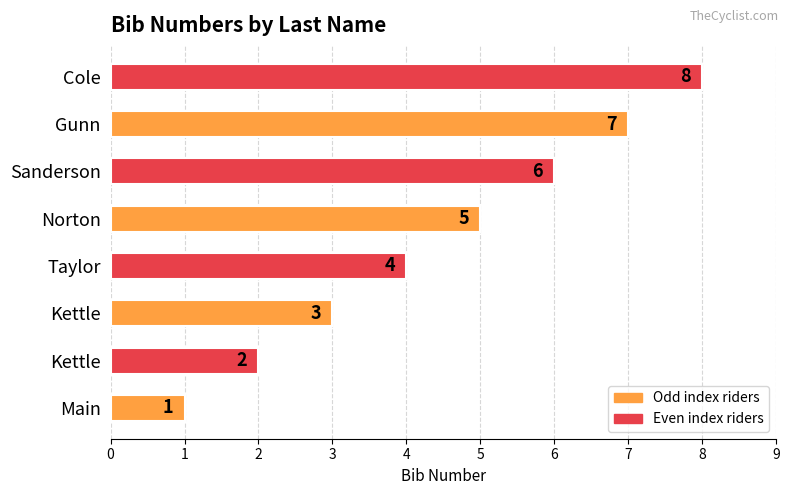

Does the chart contain any negative values?

No